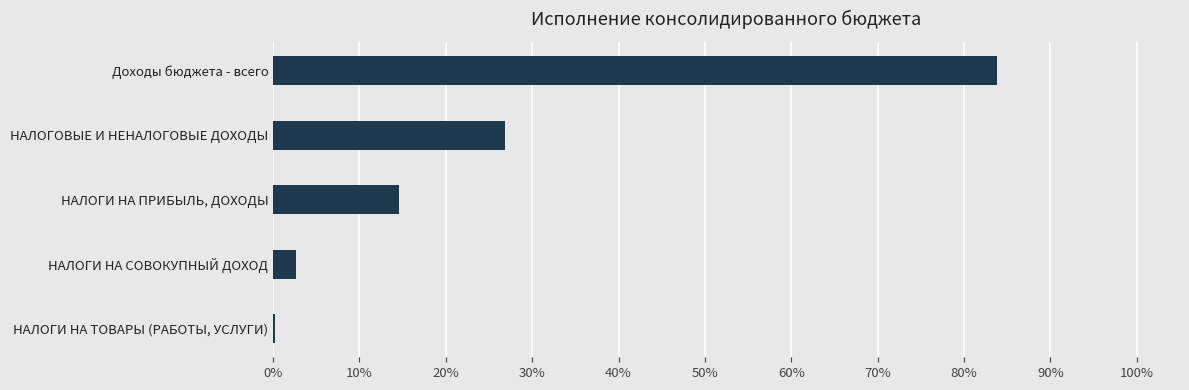

What is the difference between the maximum and second lowest values?

0.8